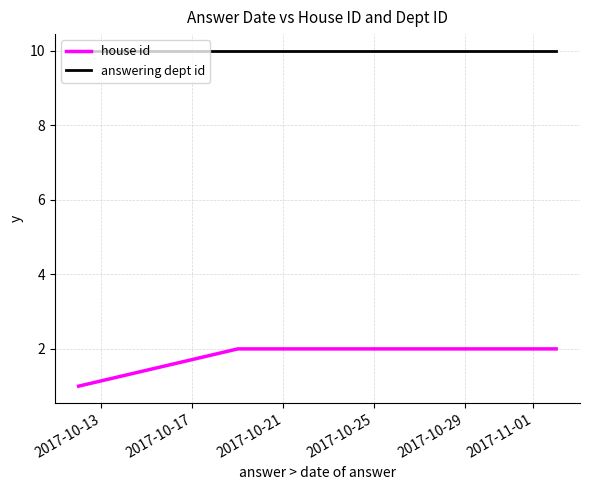

True or false: answering dept id has a value of 5 at 2017-10-29.

False